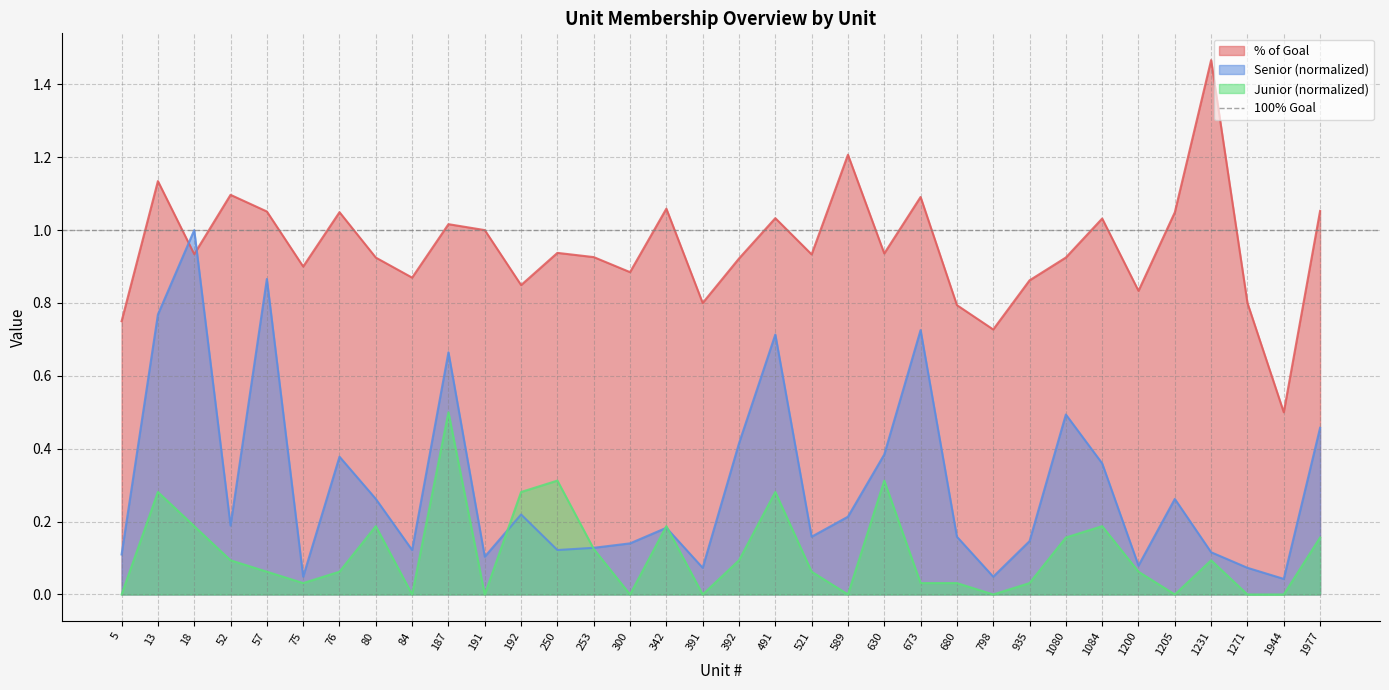

At how many categories does at least one series exceed 1?

13